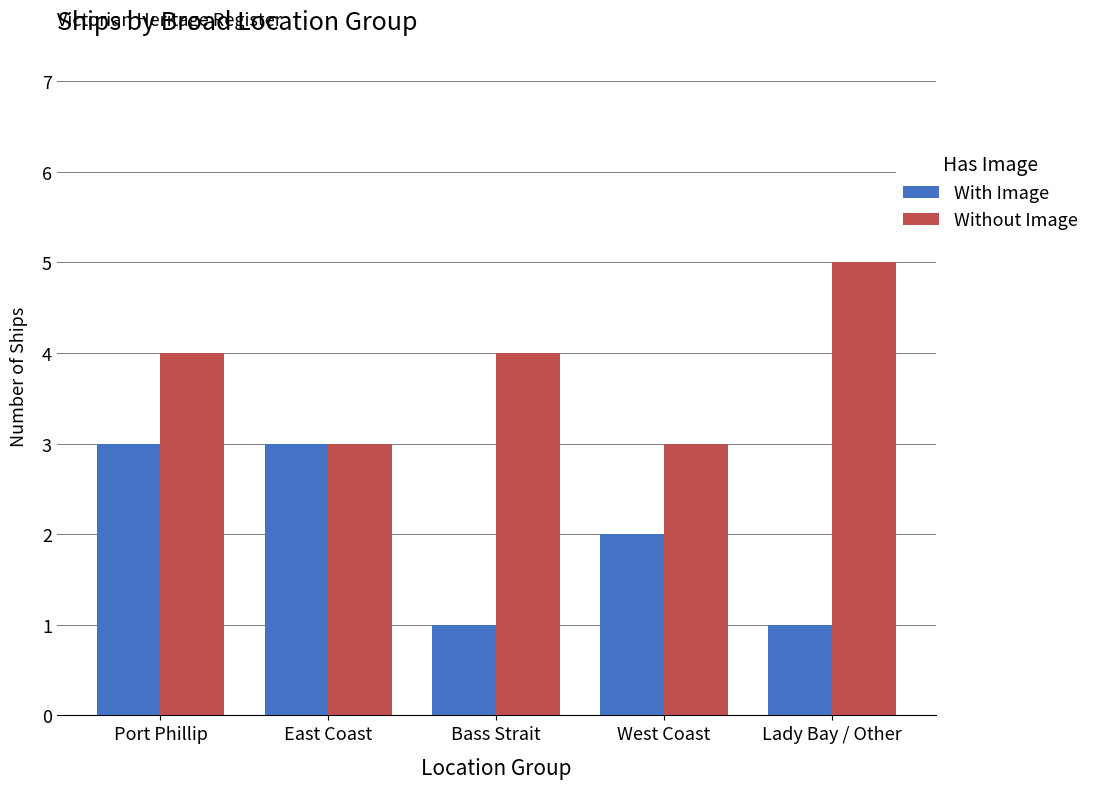

At which category is the sum across all series the highest?

Port Phillip